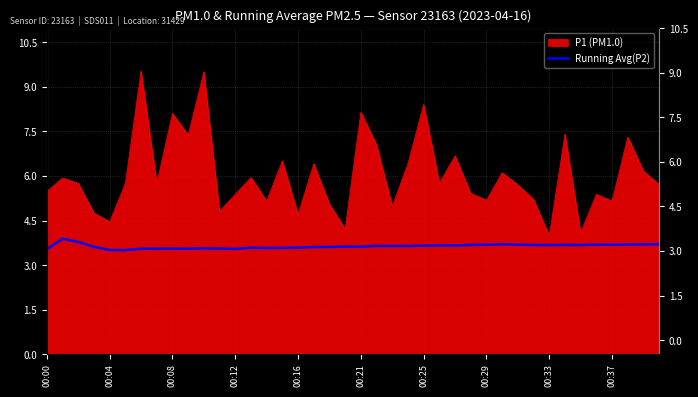

Which has a higher value, 34 or 00:37?

34